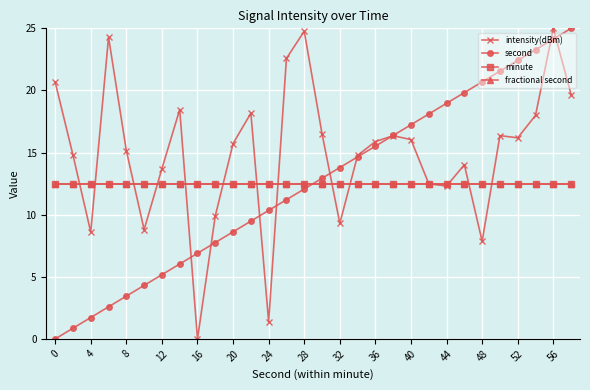

Does the chart have visible grid lines?

Yes